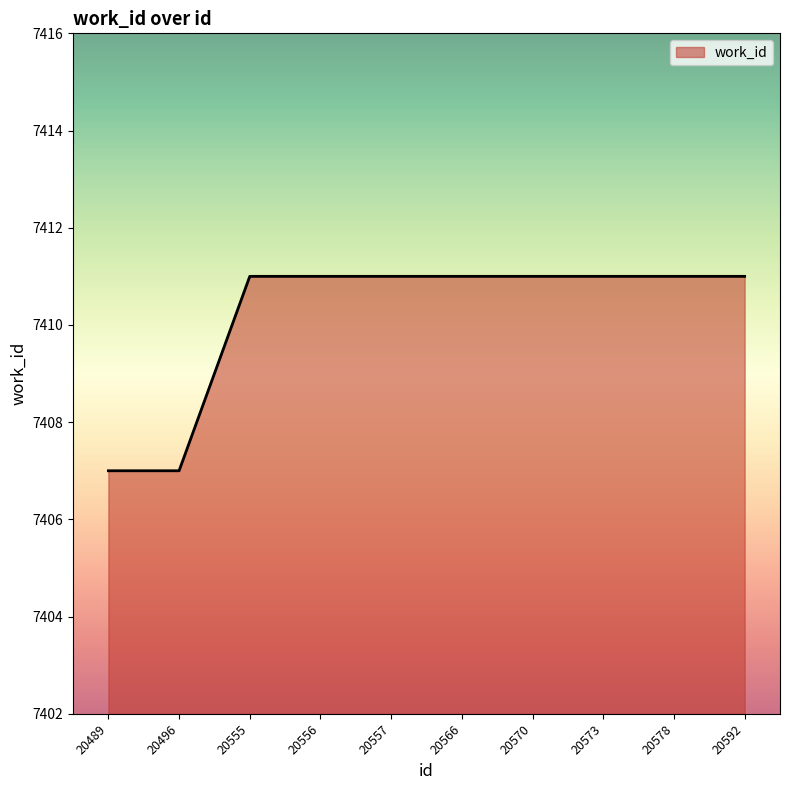

Reading left to right, extract all data points from this chart.

7407	7407	7411	7411	7411	7411	7411	7411	7411	7411